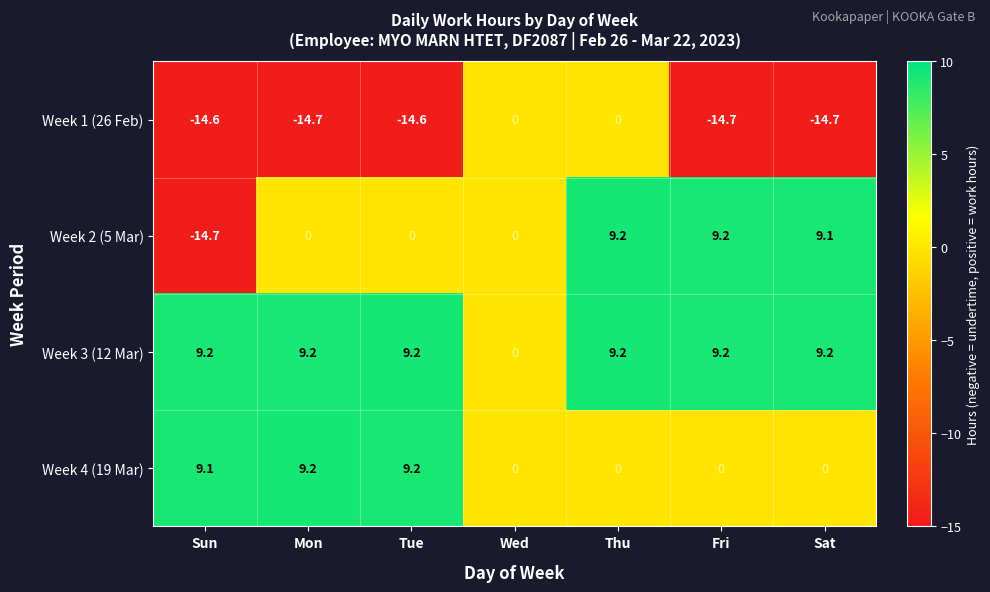

What is the difference between the maximum and minimum values in the Week 3 (12 Mar) series?

9.2